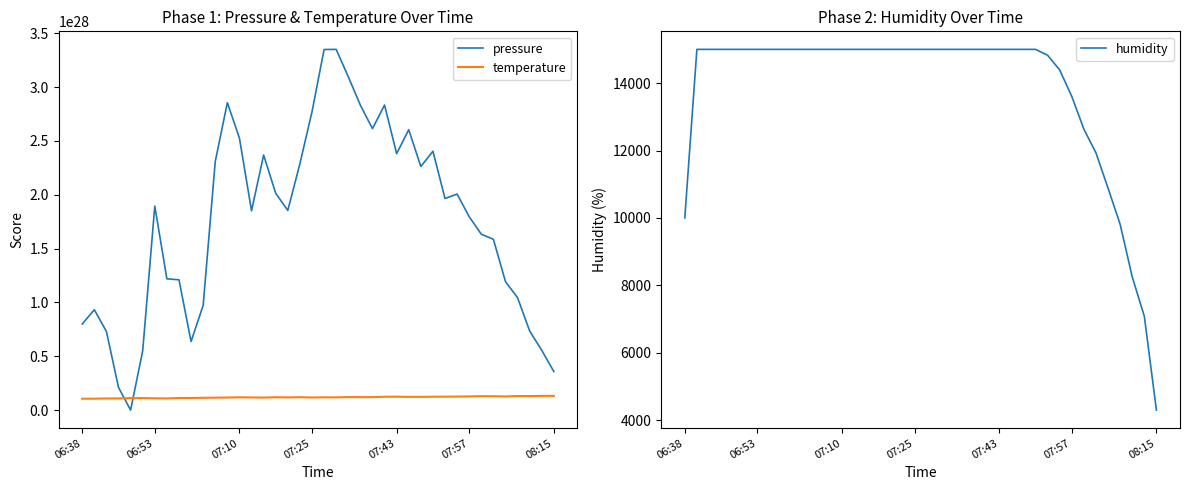

True or false: temperature has more than 2 points higher than both neighbors.

True